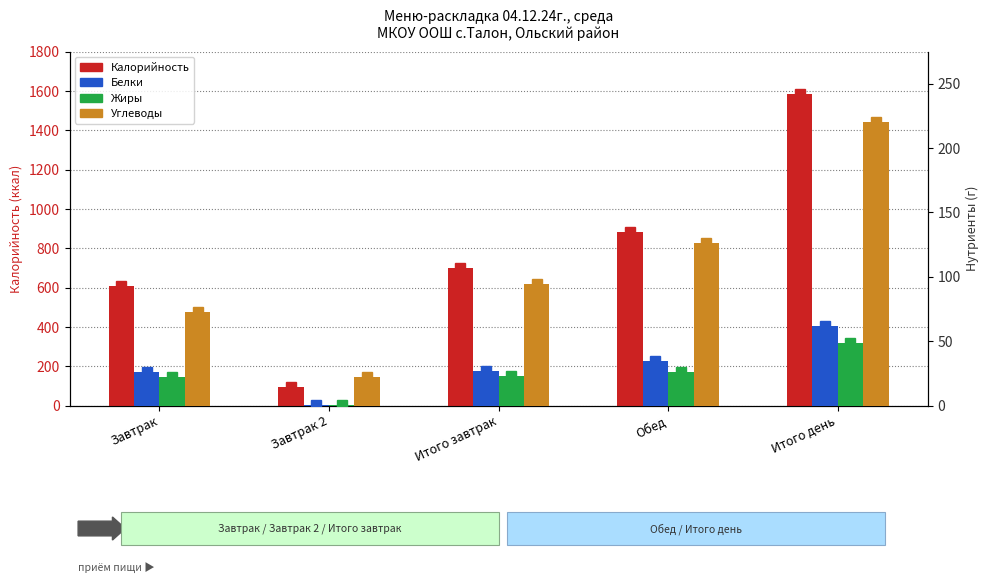

Between Завтрак 2 and Обед, which is larger?

Обед